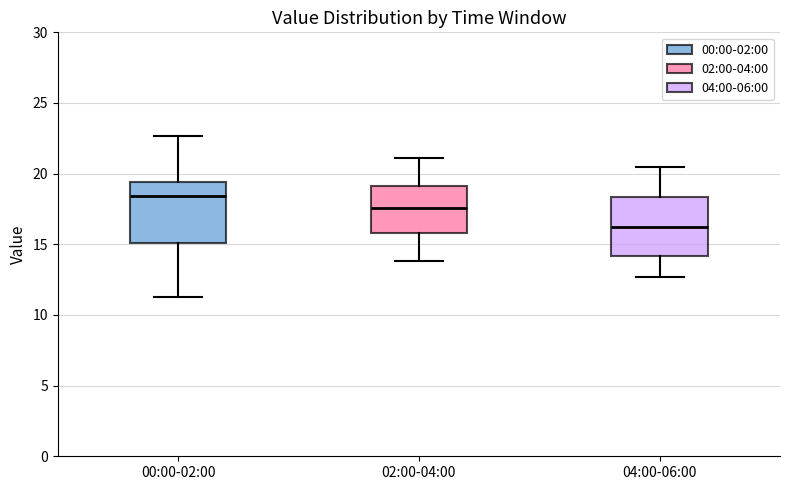

Where does the lower whisker of the box for 02:00-04:00 end on the y-axis? The values are not printed on the chart, so give them approximately, as read against the axis.

14.0